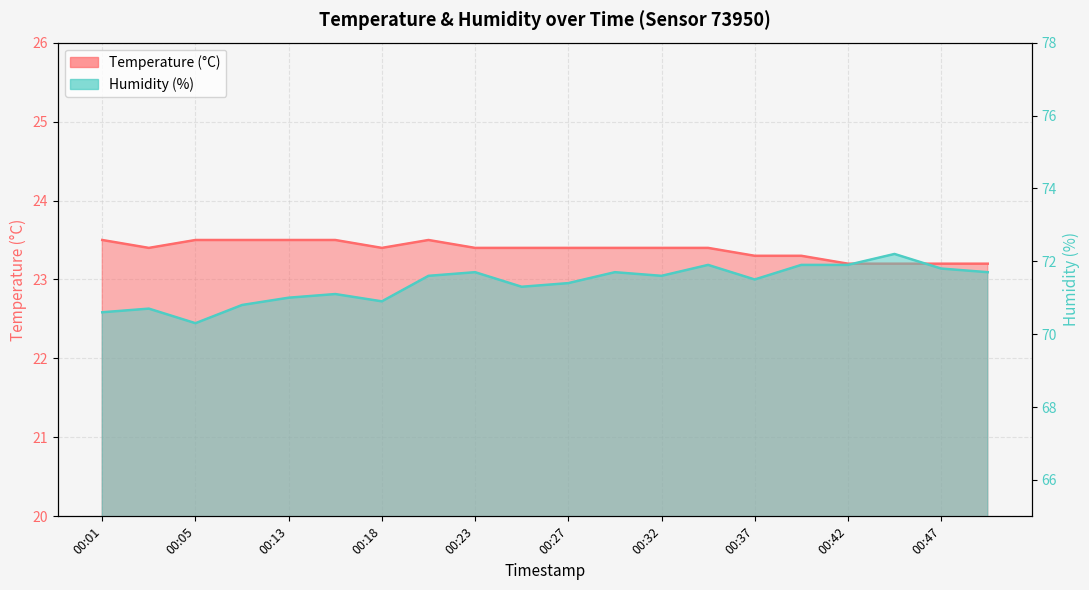

What is the difference between the Humidity (%) values at 00:32 and 00:05?

1.3